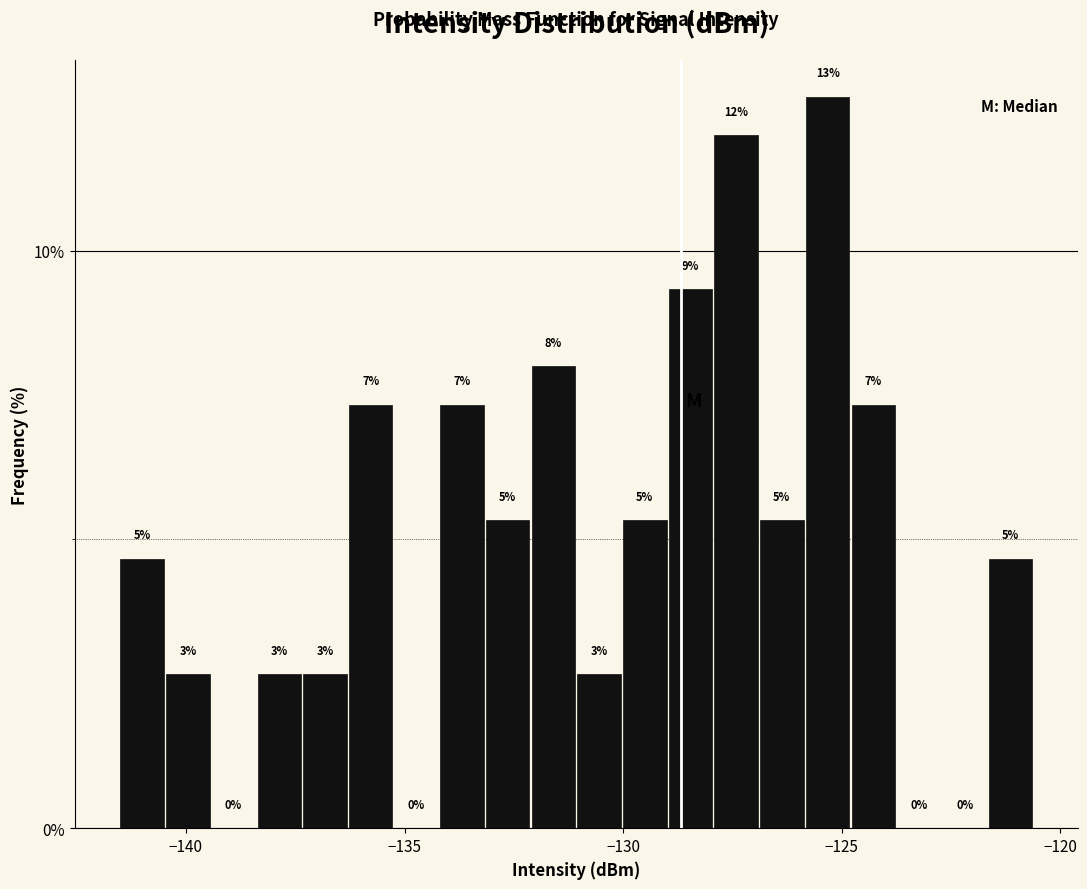

Around what value on the x-axis is the tallest bar? Give the approximate position of its centre, as read against the axis.

-125.5